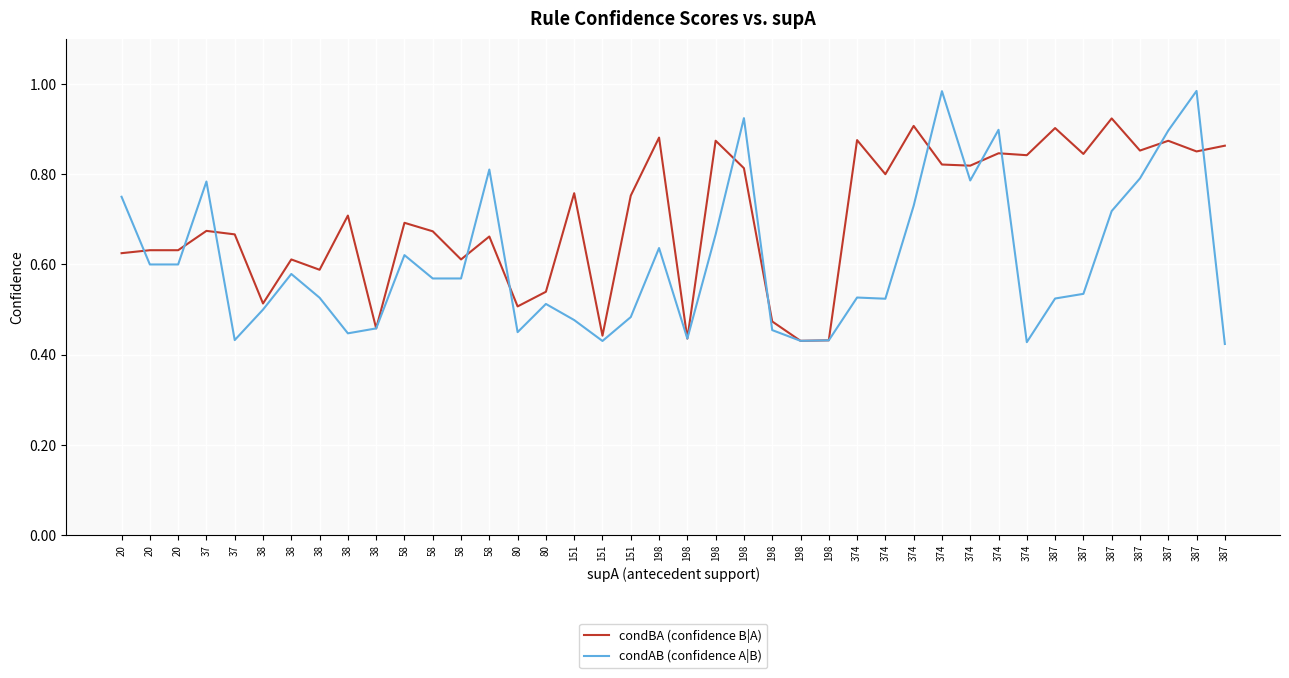

Between 198 and 387, which series saw the biggest shift?

condAB (confidence A|B)